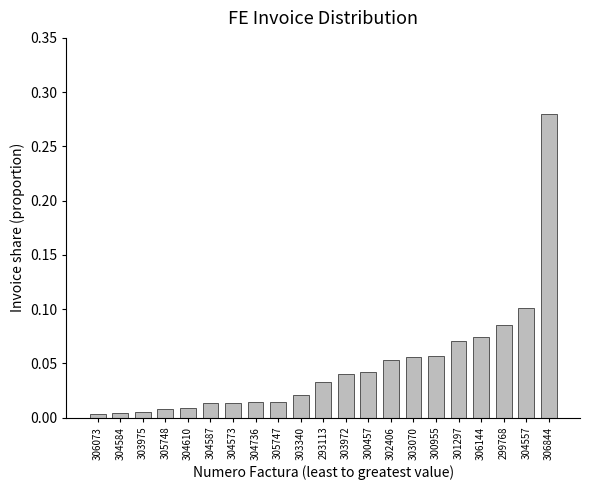

What is the sum of all values?

1.0